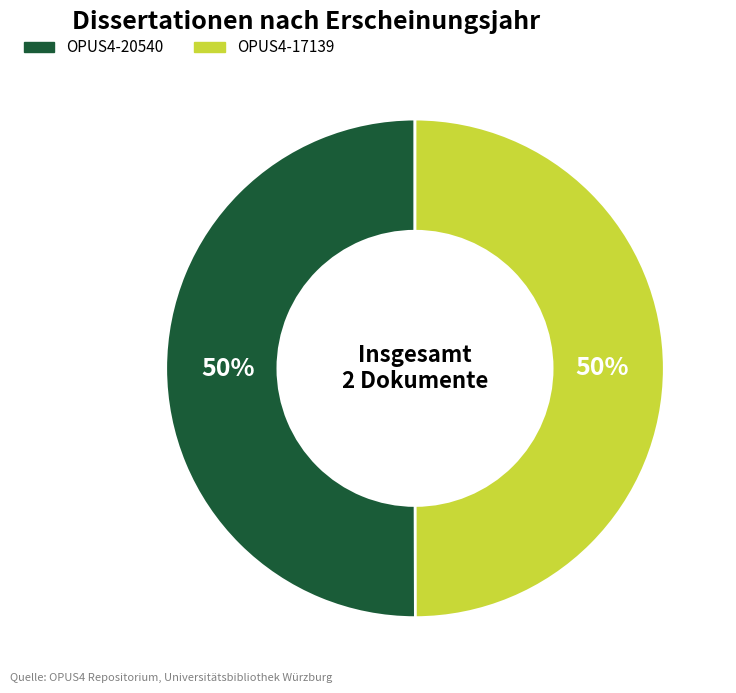

What percentage is the OPUS4-17139 slice, to the nearest percent?

50%